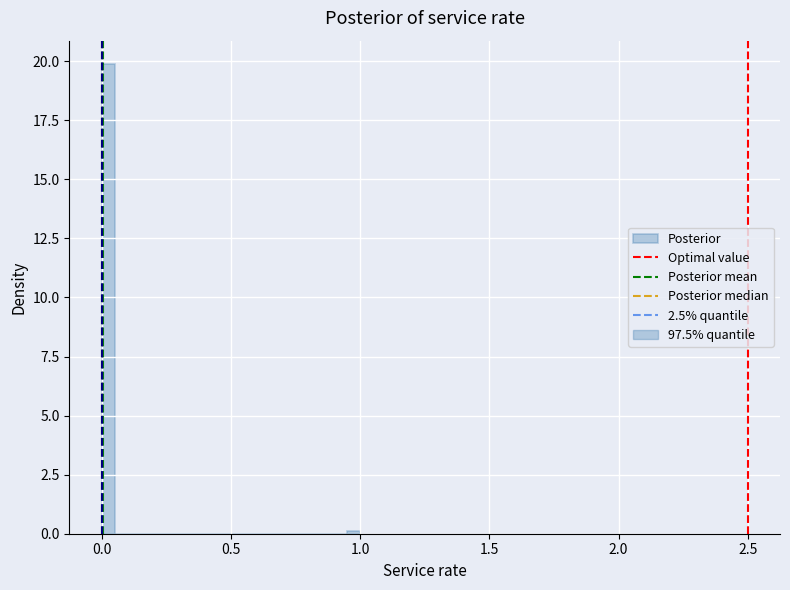

Read against the x-axis, roughly where is the centre of the tallest bar?

0.05